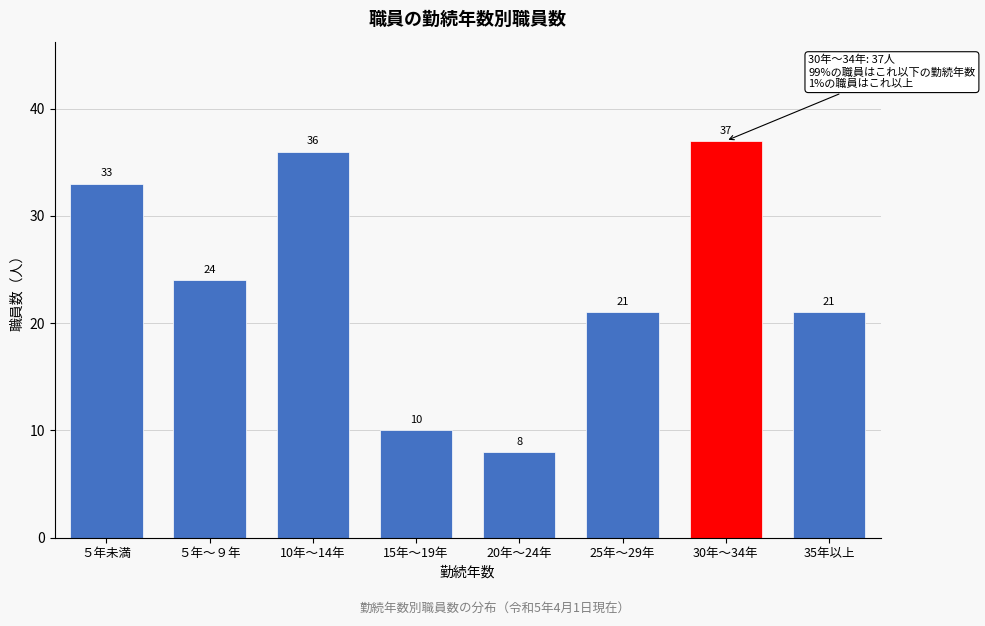

Reading left to right, transcribe all the data shown in this chart.

５年未満=33	５年～９年=24	10年～14年=36	15年～19年=10	20年～24年=8	25年～29年=21	30年～34年=37	35年以上=21